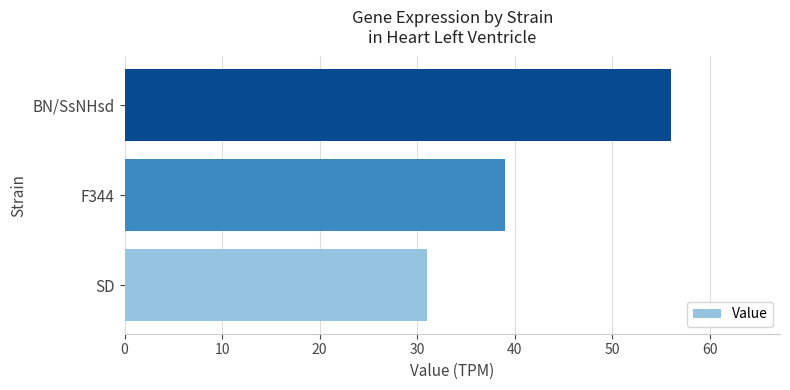

Reading bottom to top, list all the values displayed in this chart.

31	39	56